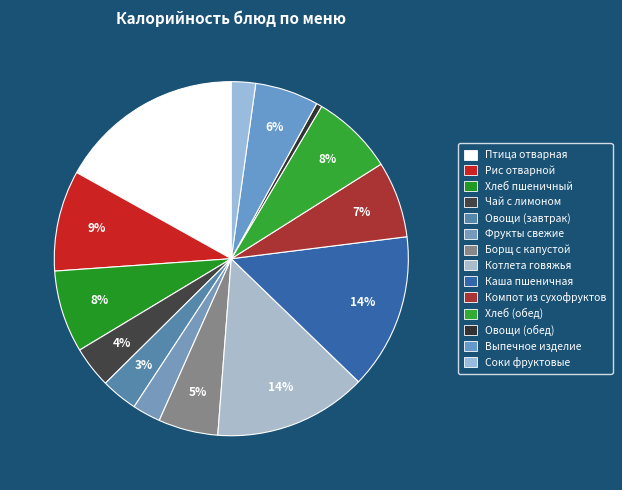

What percentage do Соки фруктовые and Фрукты свежие together represent?

4.8%